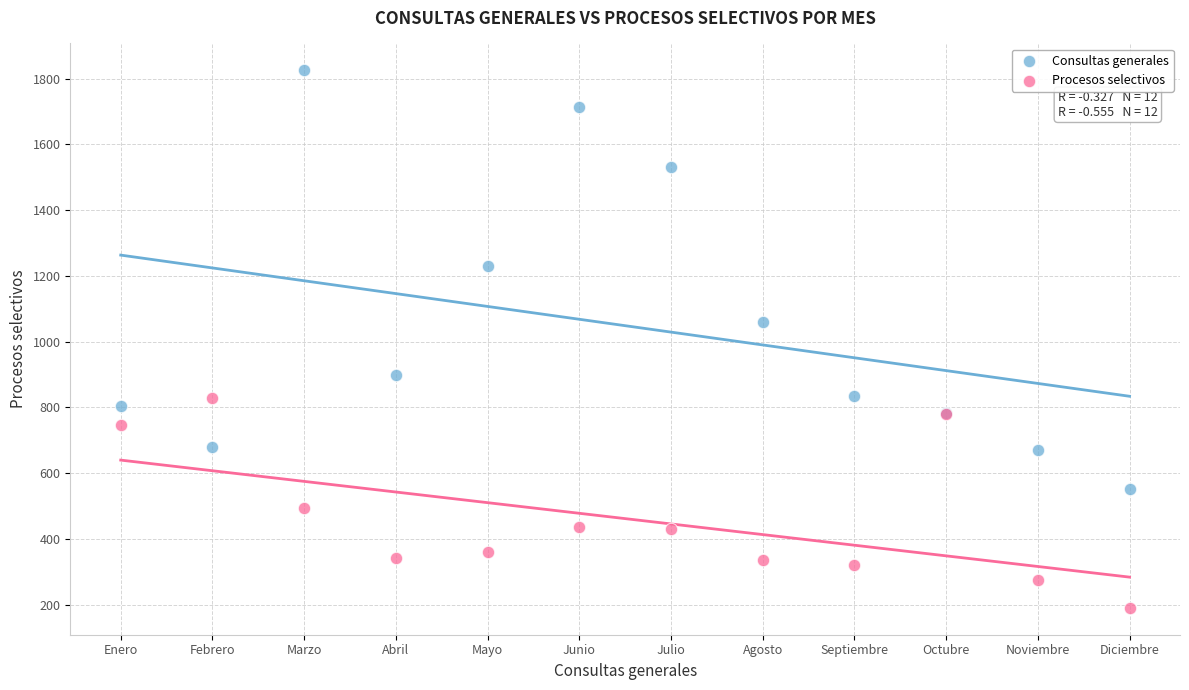

Which series contains the lowest Y value?

Procesos selectivos